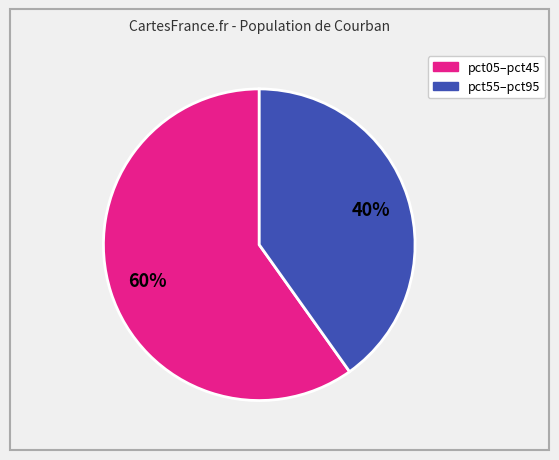

Does any single category account for the majority?

Yes